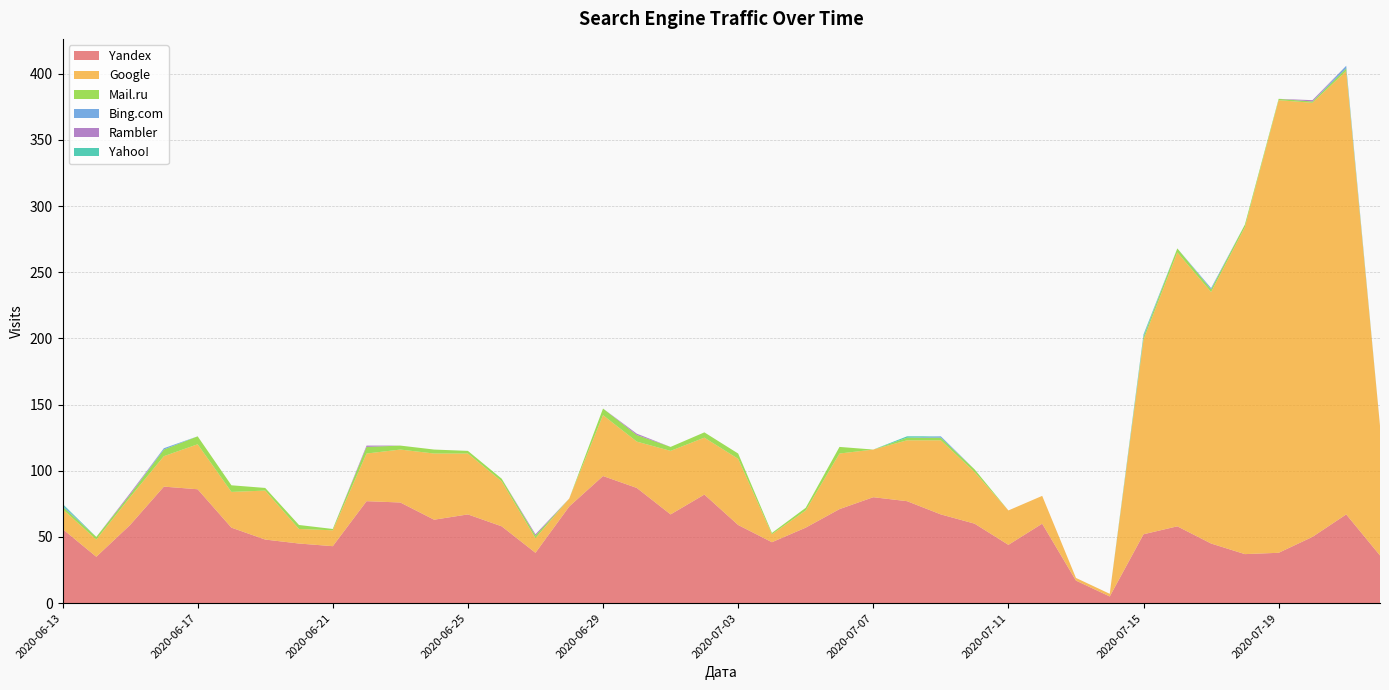

True or false: Yandex has a value of 67 at 2020-06-25.

True